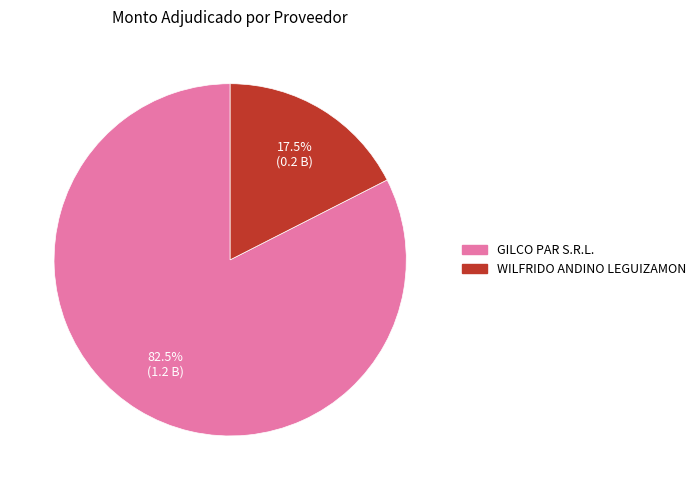

How many segments does this pie chart have?

2